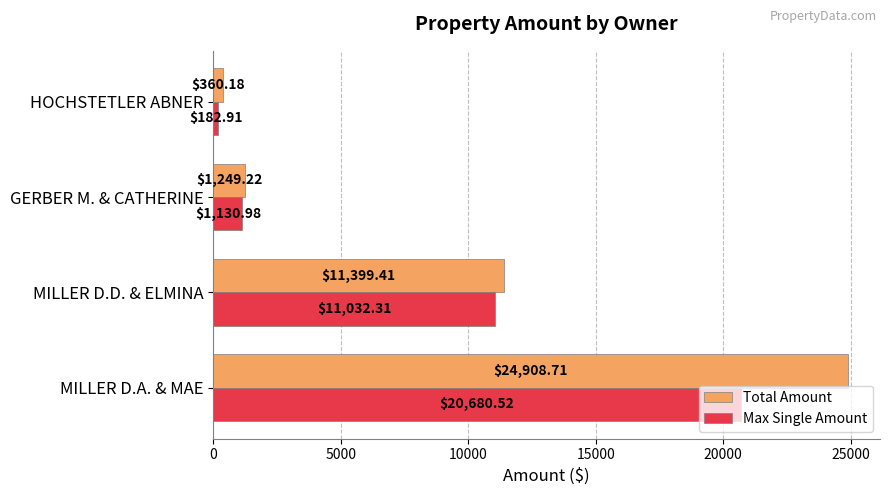

List the labels in order of Max Single Amount value, largest first.

MILLER D.A. & MAE, MILLER D.D. & ELMINA, GERBER M. & CATHERINE, HOCHSTETLER ABNER